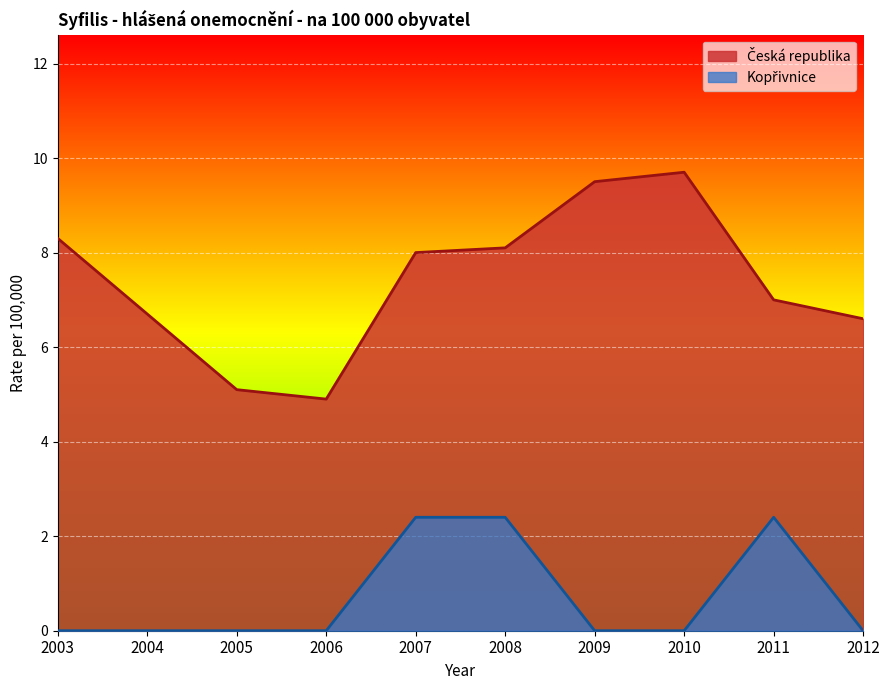

What is the sum of all Česká republika values?

73.9